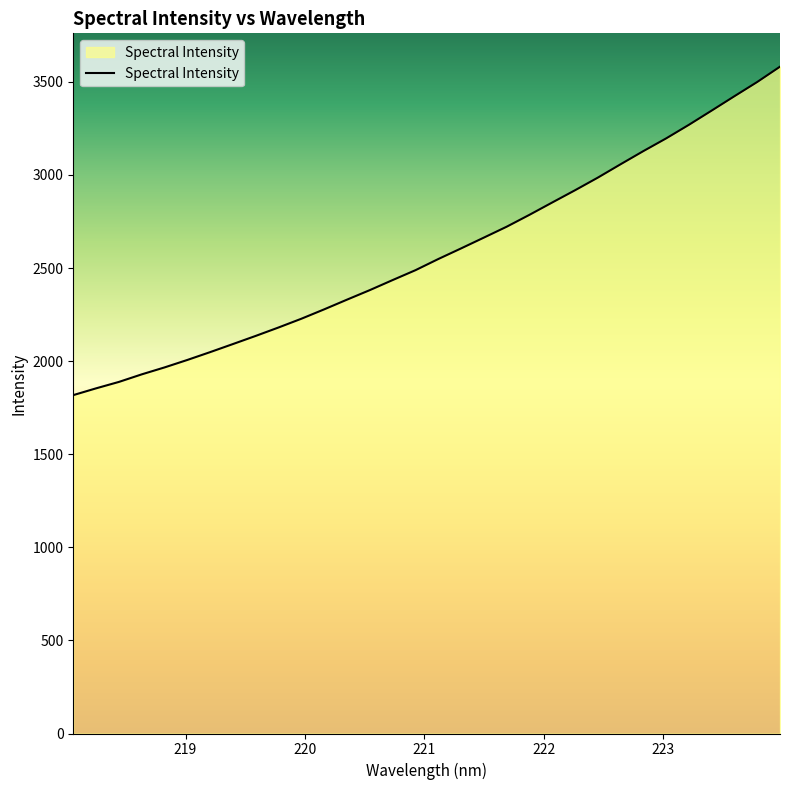

What is the difference between the maximum and minimum values?

1764.0